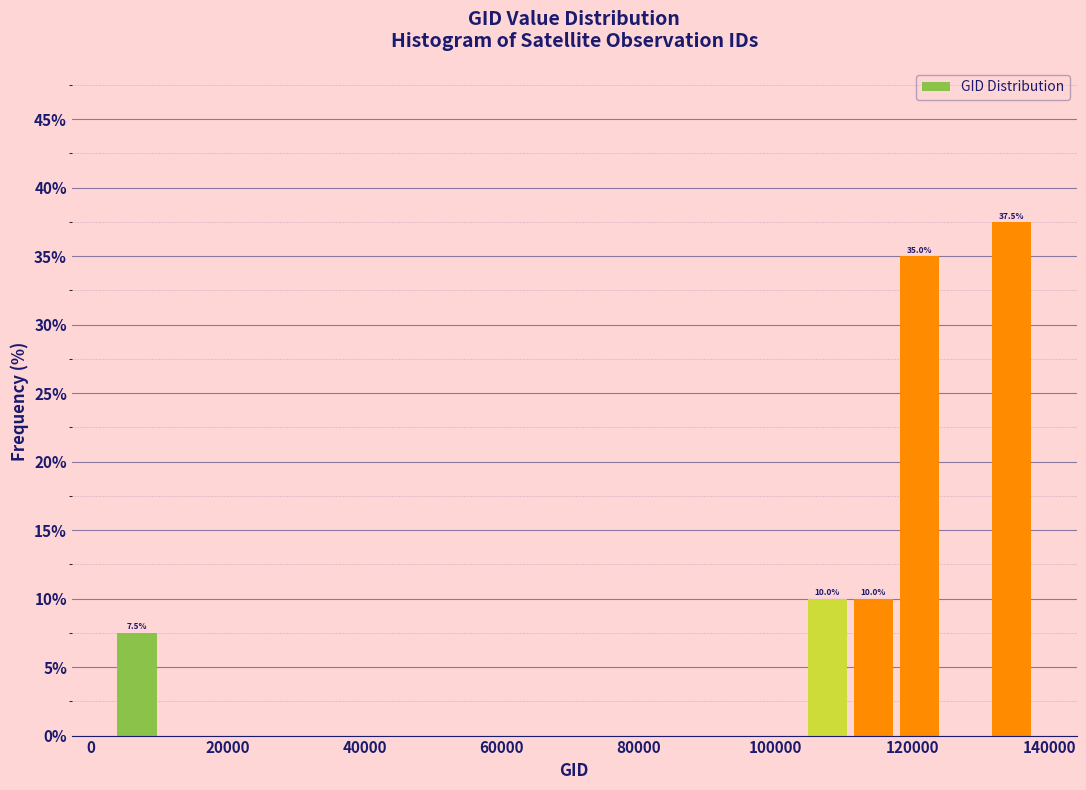

Around what value on the x-axis is the tallest bar? Give the approximate position of its centre, as read against the axis.

134000